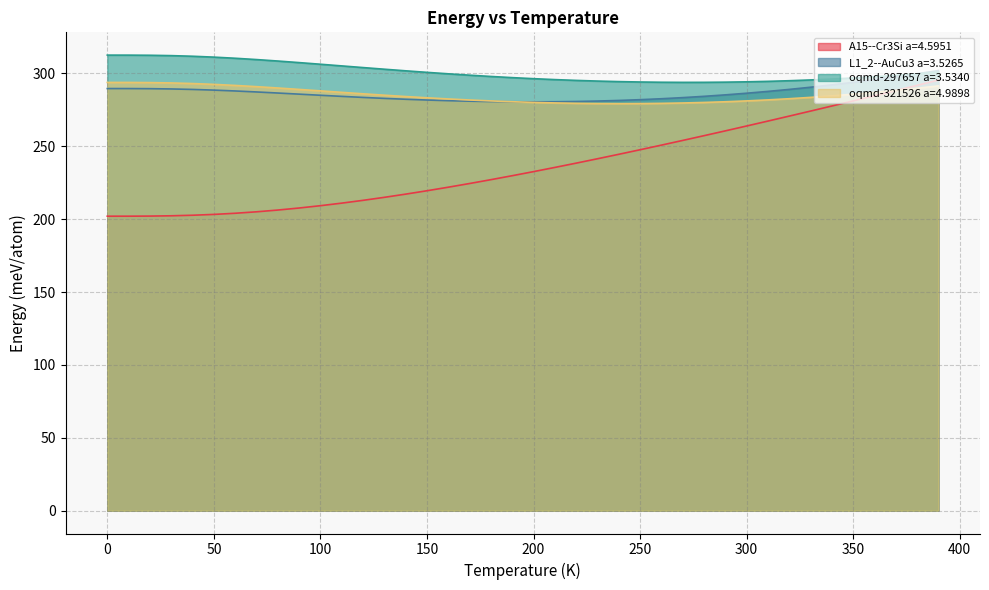

Does the chart have visible grid lines?

Yes